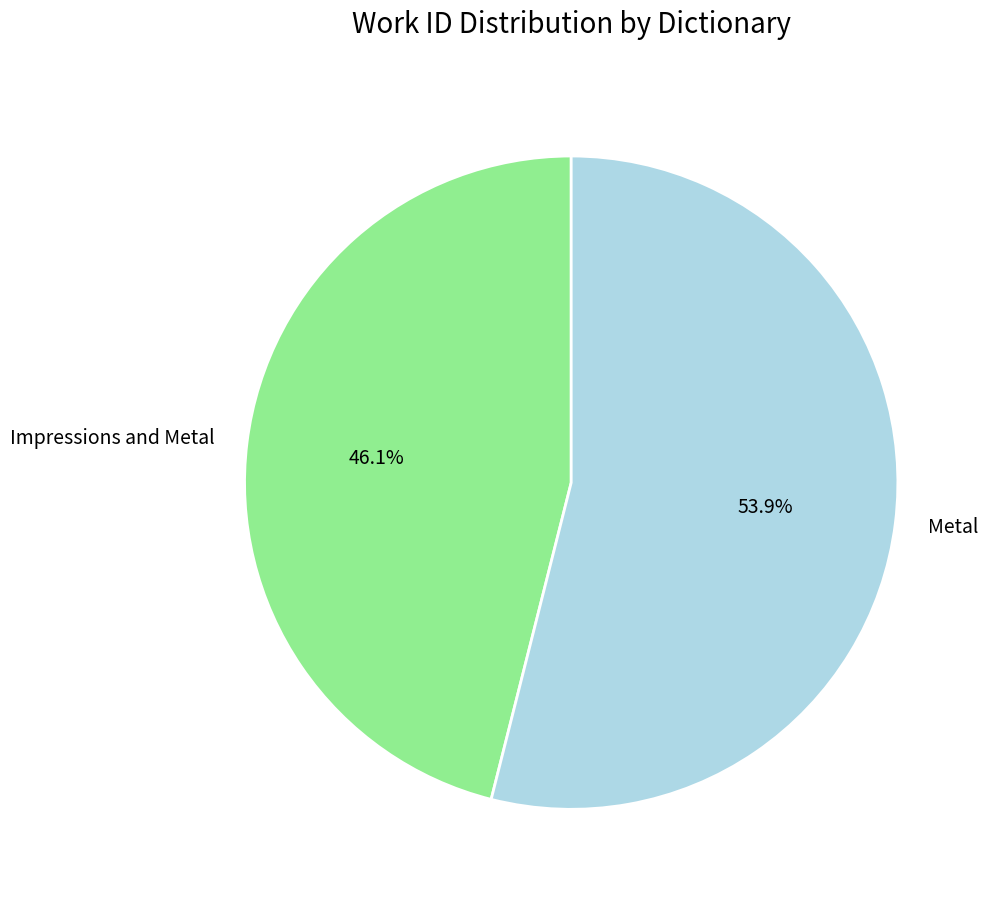

Does any single category account for the majority?

Yes